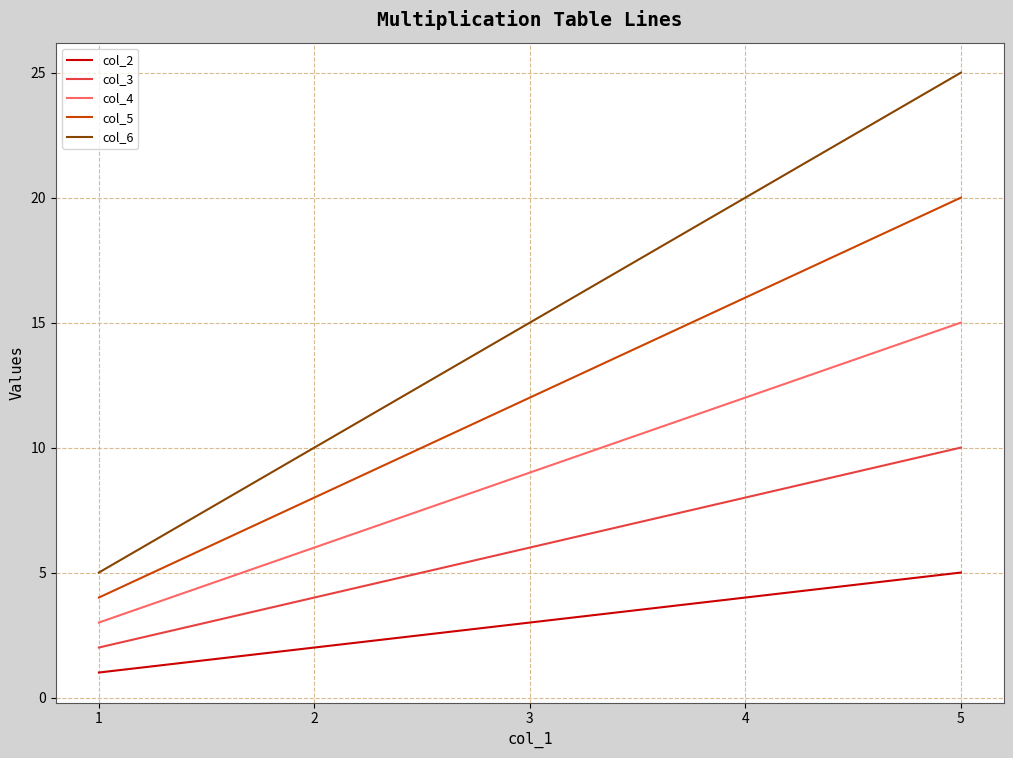

Which category has the lowest value in the col_5 series?

1